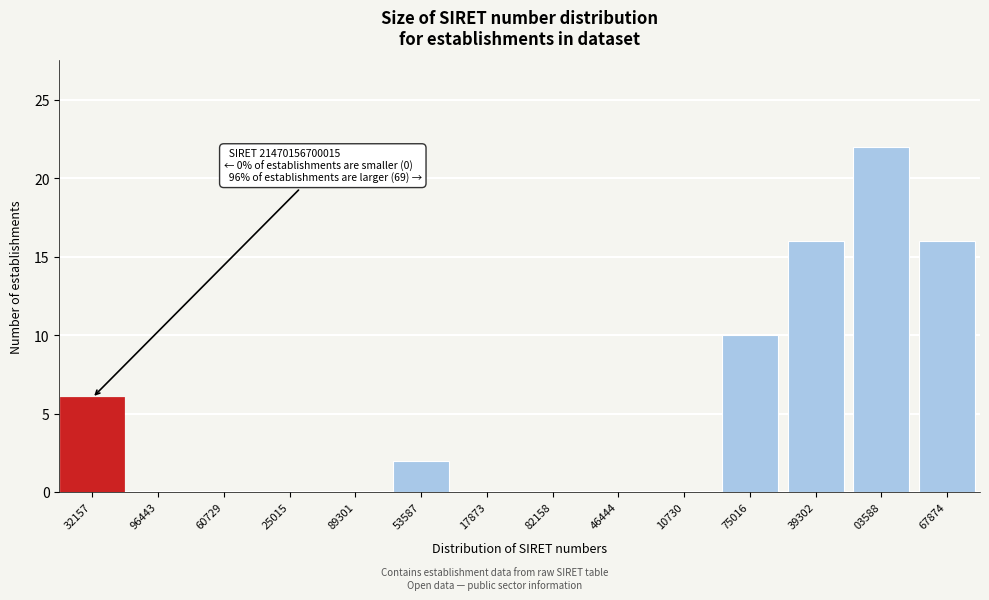

Reading left to right, extract all data points from this chart.

32157=6	96443=0	60729=0	25015=0	89301=0	53587=2	17873=0	82158=0	46444=0	10730=0	75016=10	39302=16	03588=22	67874=16